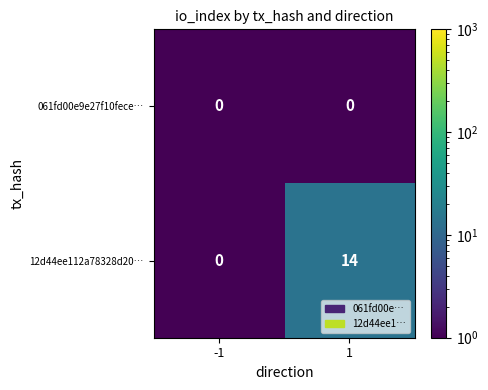

At which category is the sum across all series the highest?

1